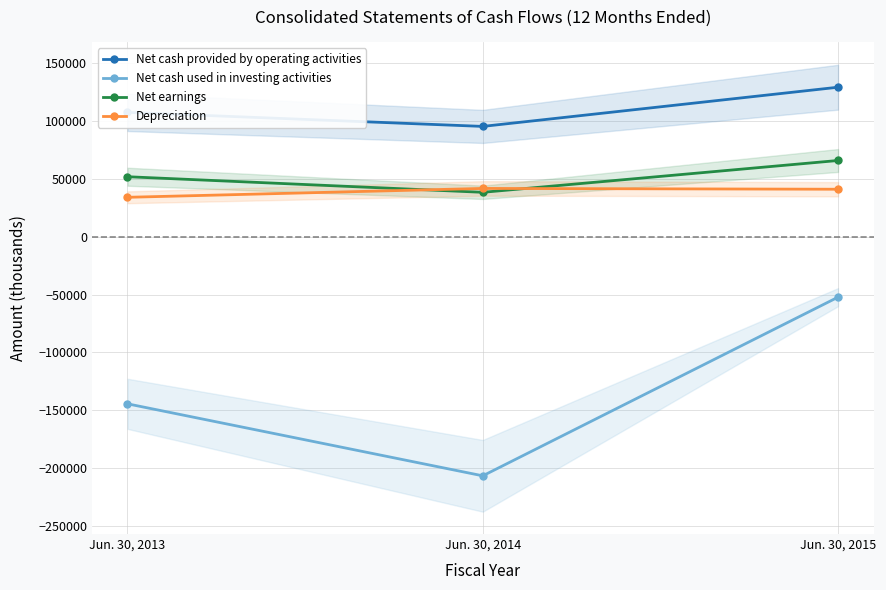

Does the chart display data point markers on the line(s)?

Yes